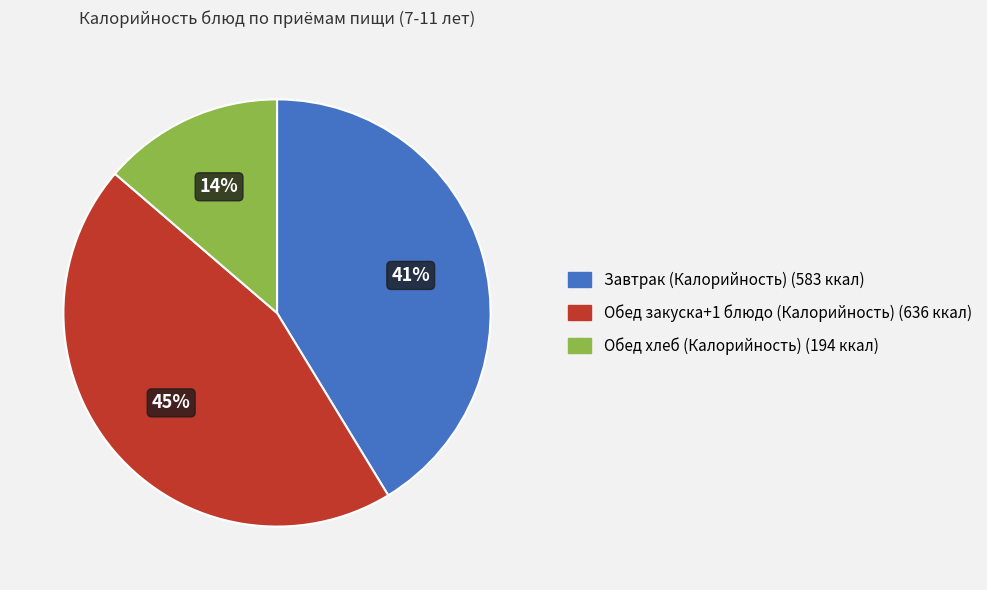

Is there any slice that represents more than half of the pie?

No